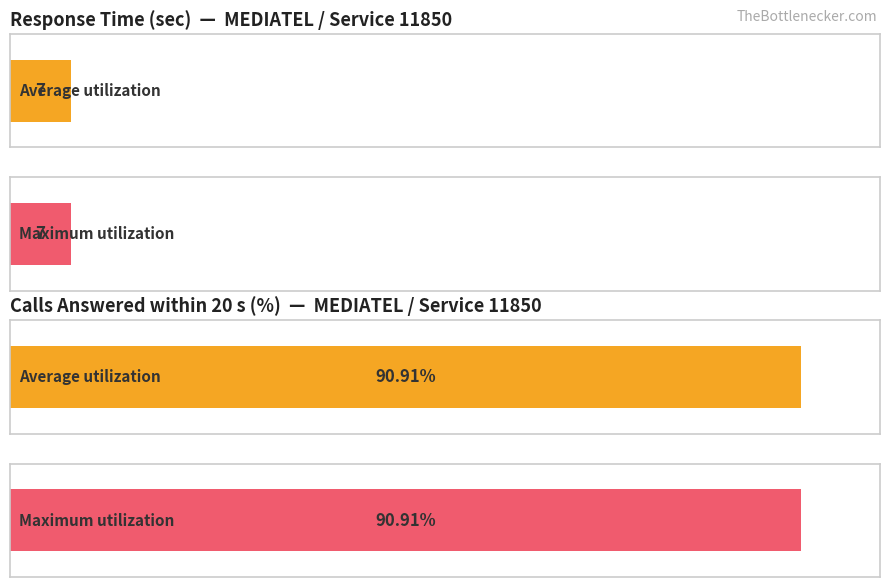

How many bars are there in total?

4